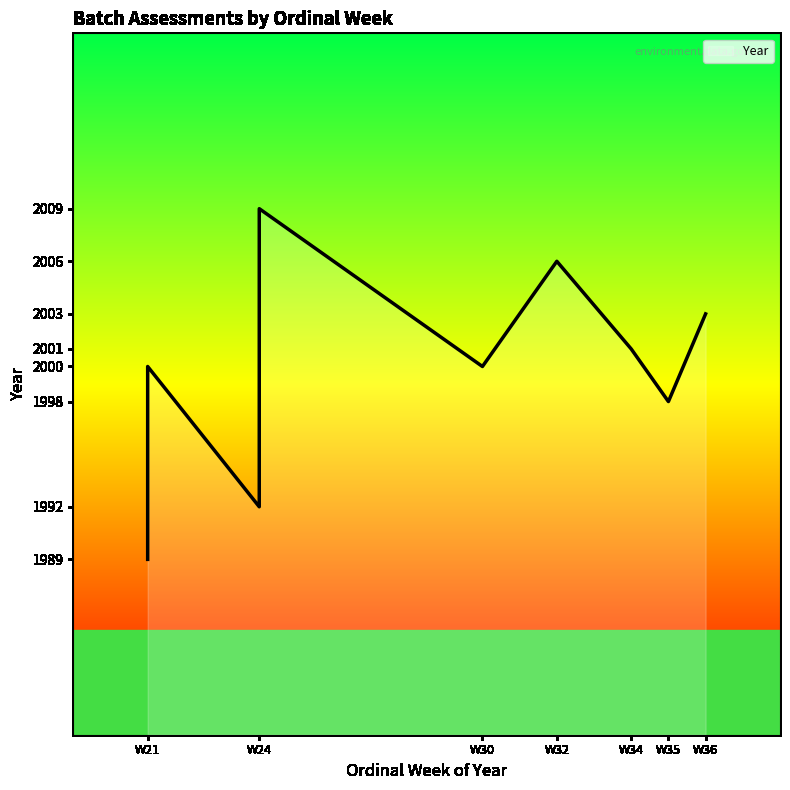

Where is the data nearest to the value 1999?

30